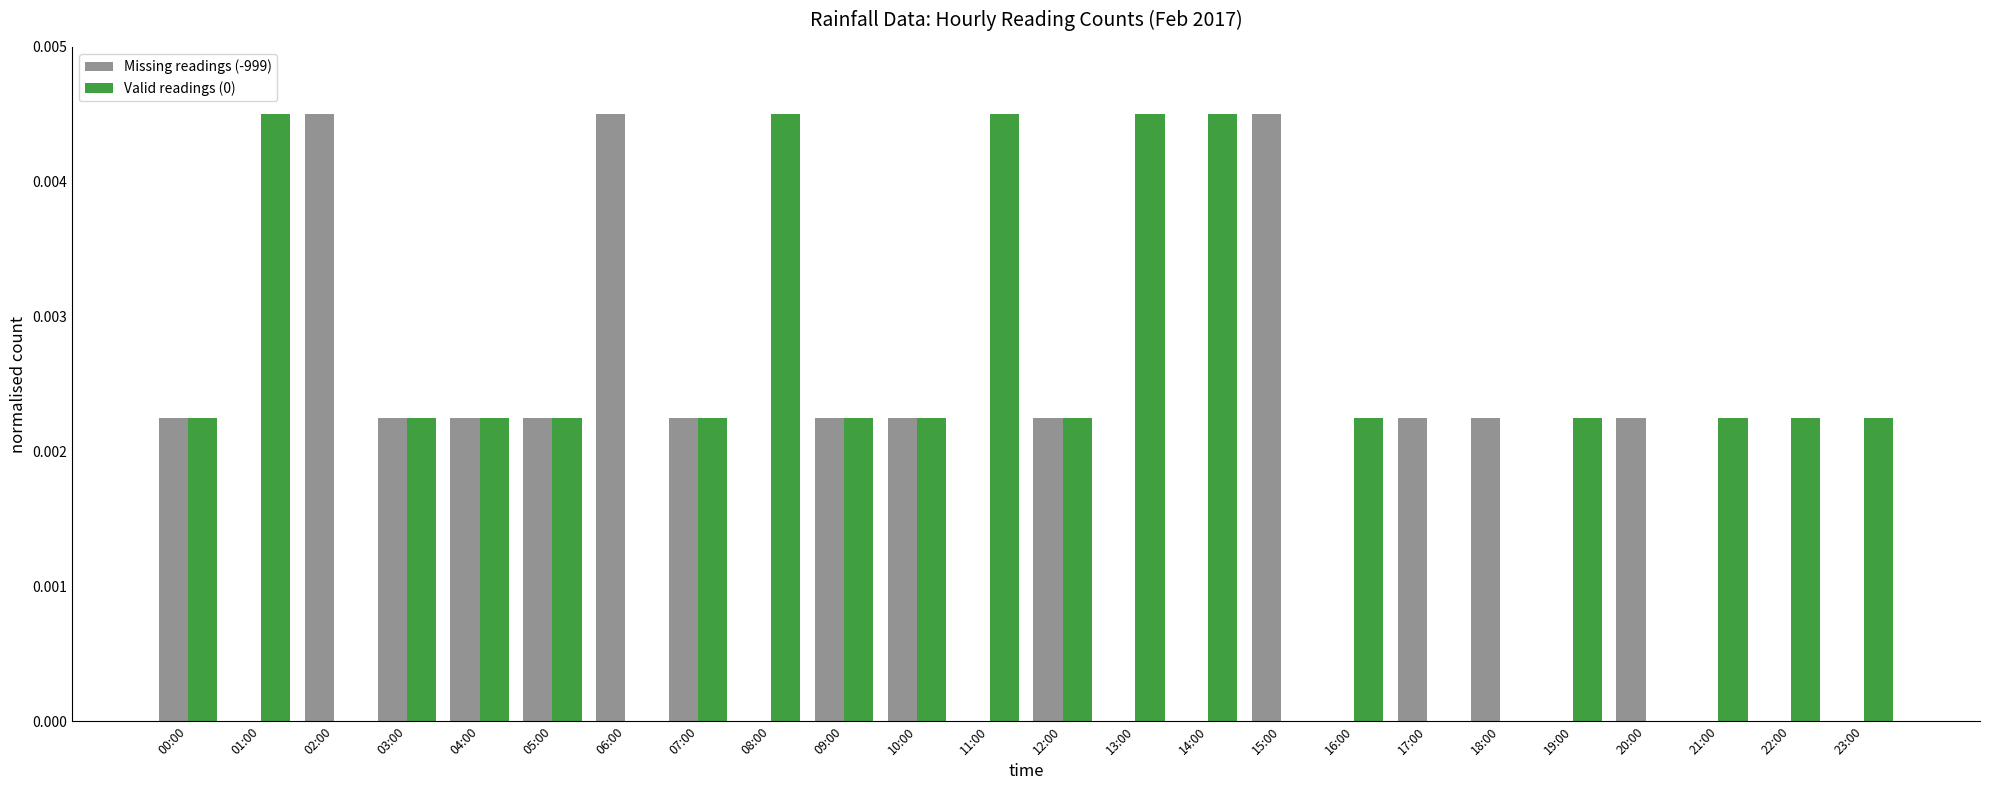

Is the value of Missing readings (-999) at 00:00 greater than the value of Valid readings (0) at 13:00?

No